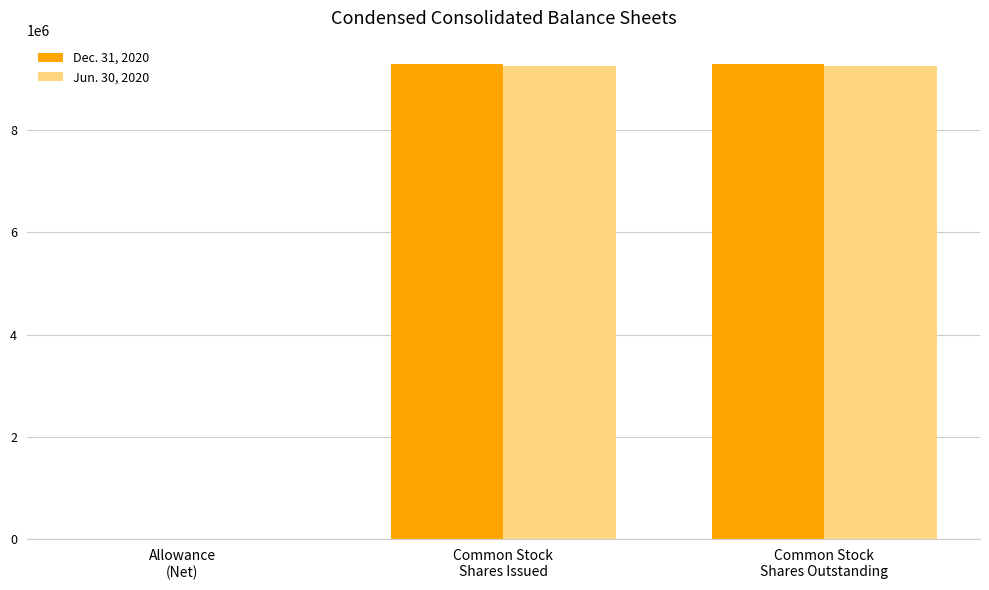

What is the maximum value shown in the chart?

9276000